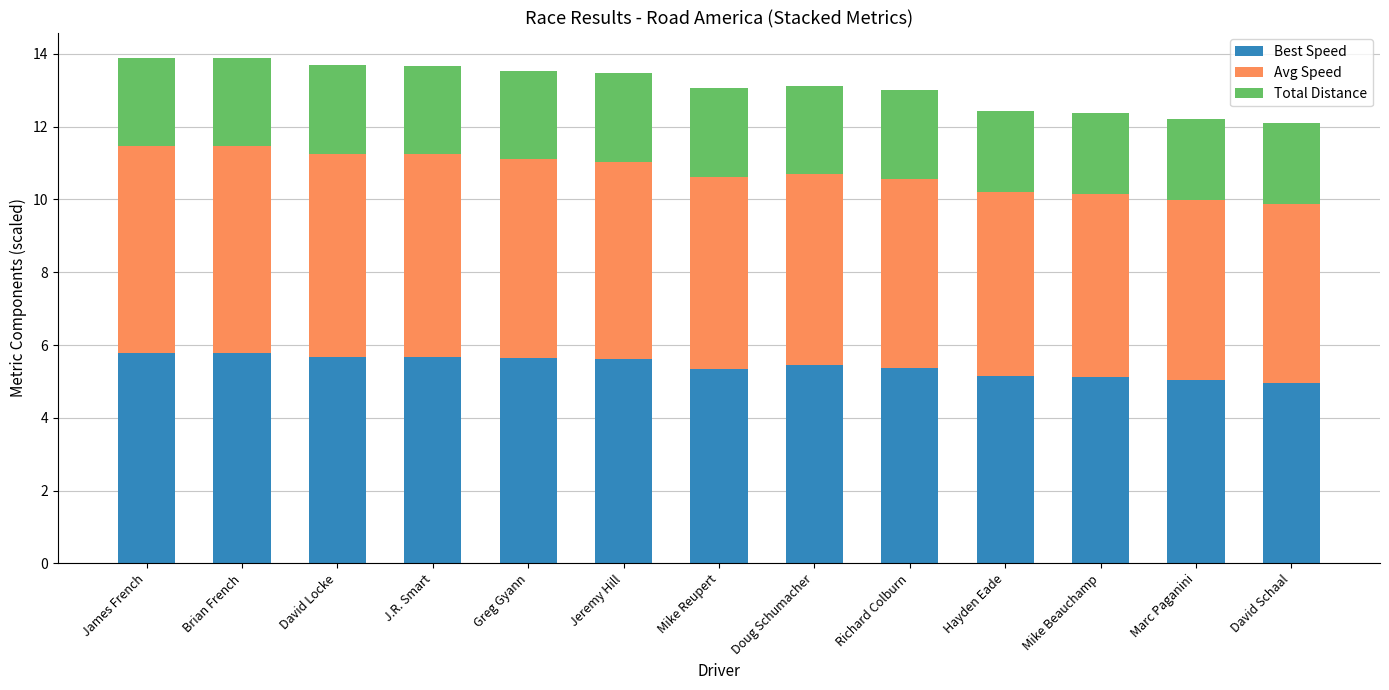

What is the sum of the Best Speed values at David Locke and Mike Reupert?

11.0